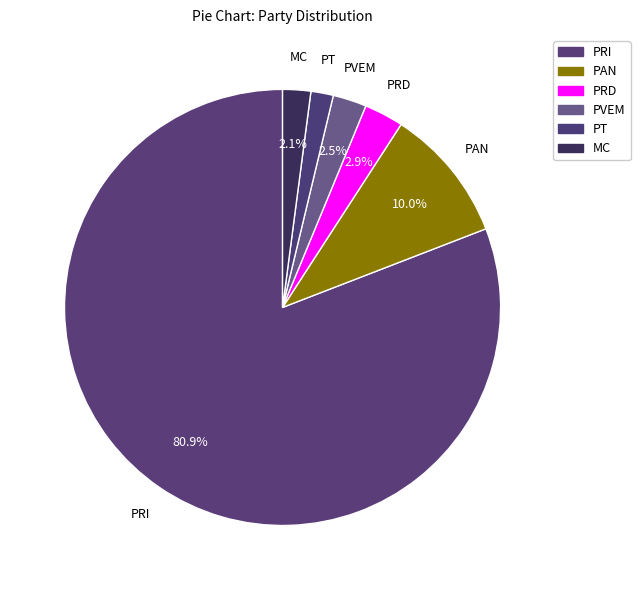

Which category accounts for the majority?

PRI